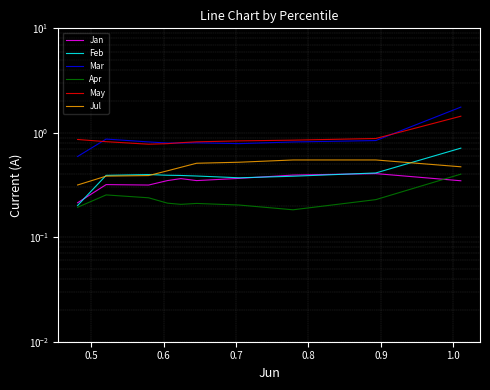

What is the average value of the Jul series?

0.5